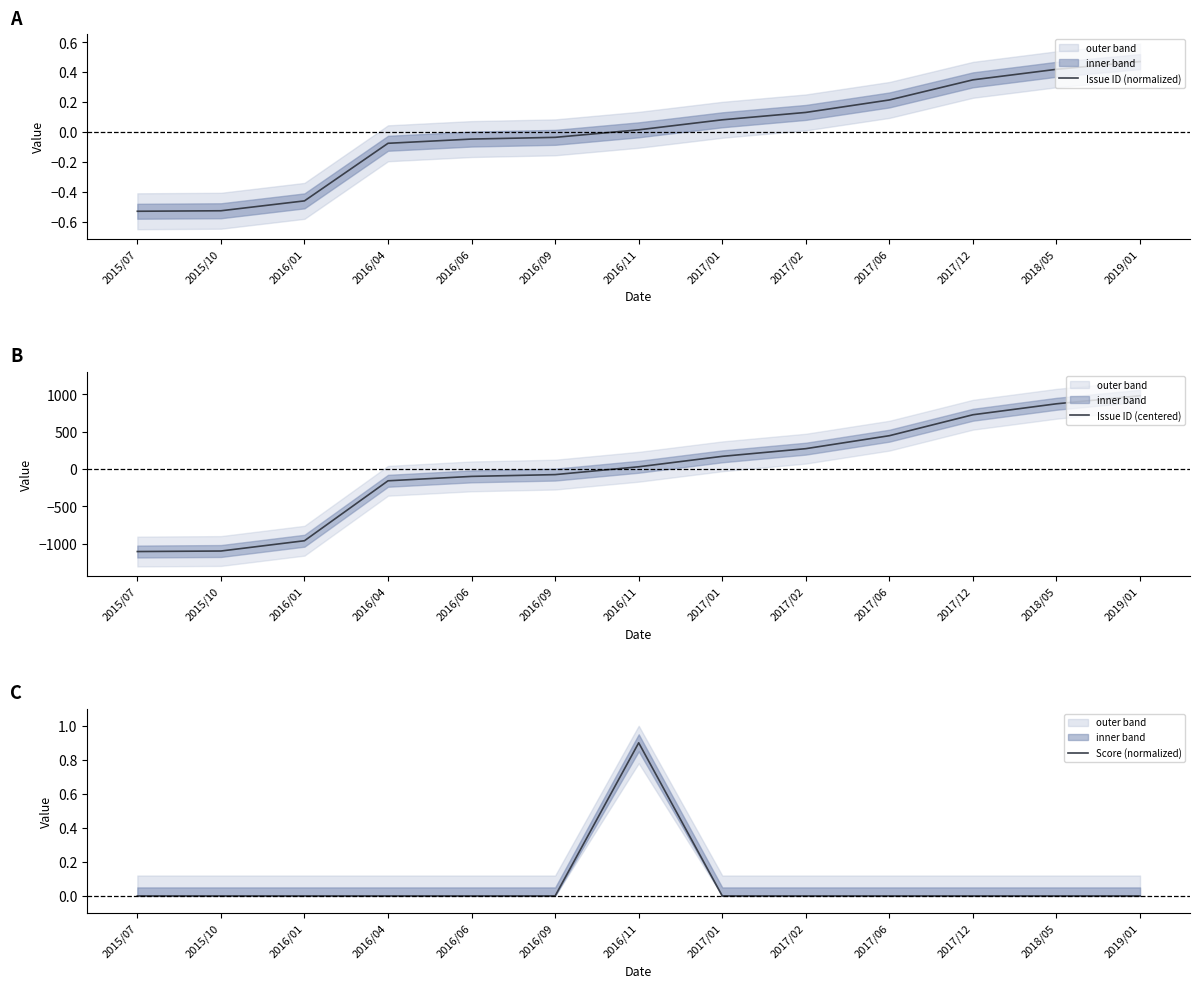

True or false: Score (normalized) and Issue ID (centered) cross at least once.

True